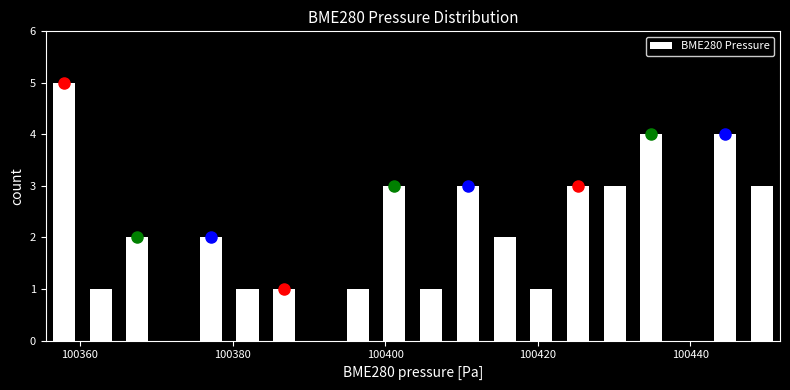

Around what value on the x-axis is the tallest bar? Give the approximate position of its centre, as read against the axis.

100358